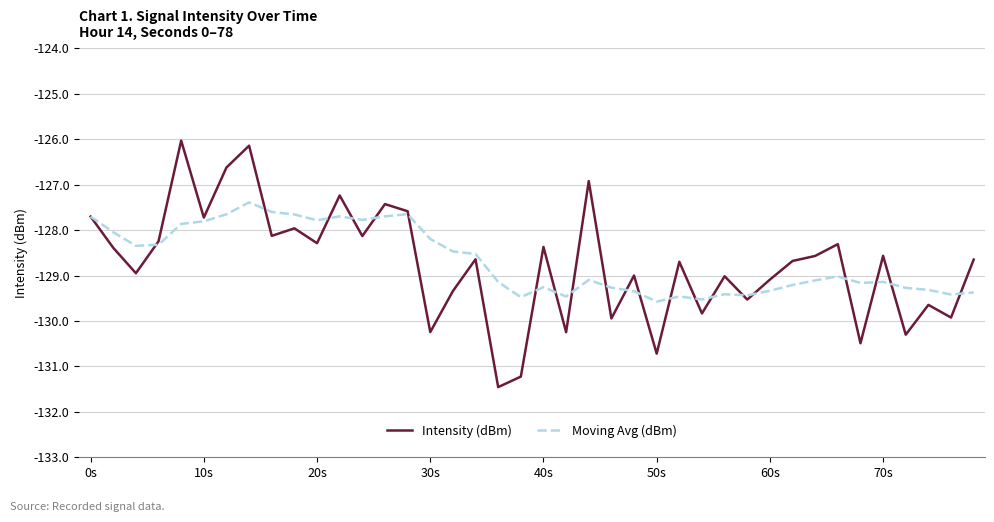

What is the smallest value displayed?

-131.5